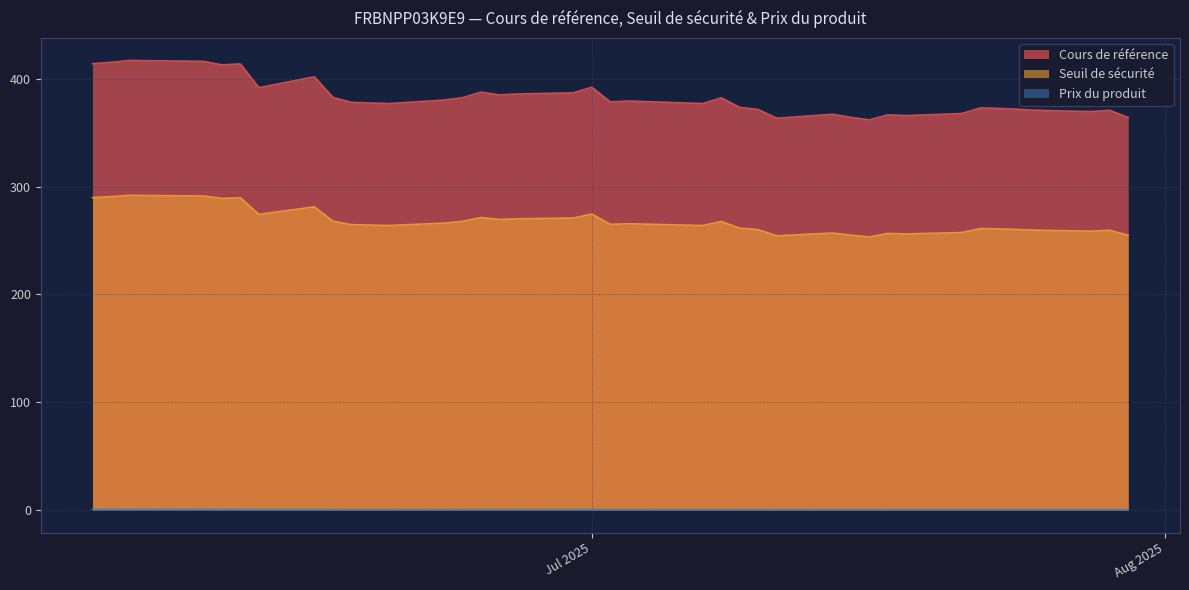

Does the chart display data point markers on the line(s)?

No